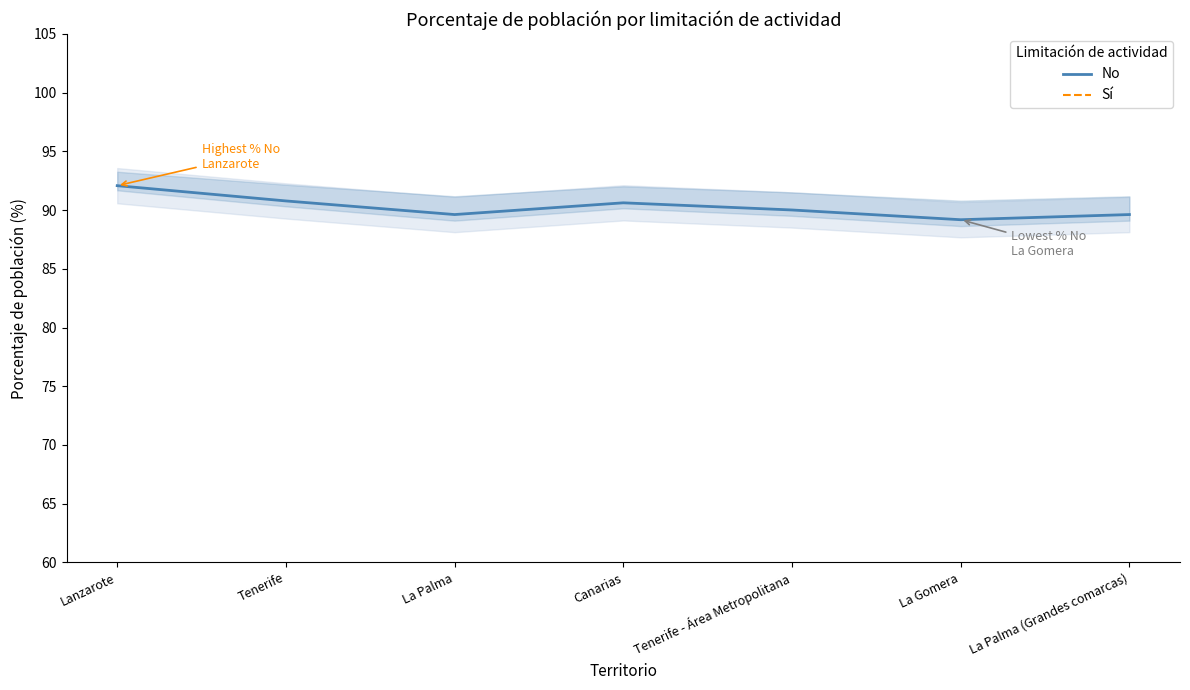

True or false: No and Sí cross at least once.

False